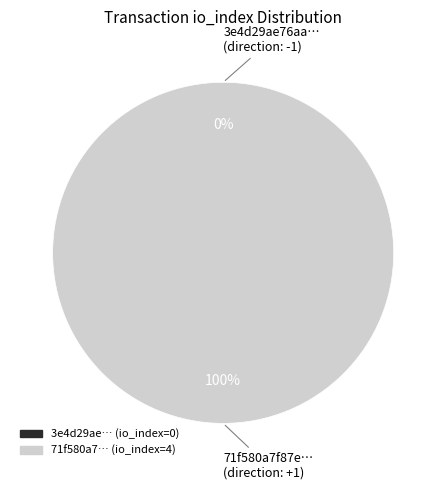

What is the total percentage of tx_hash_1 and tx_hash_0?

100.0%